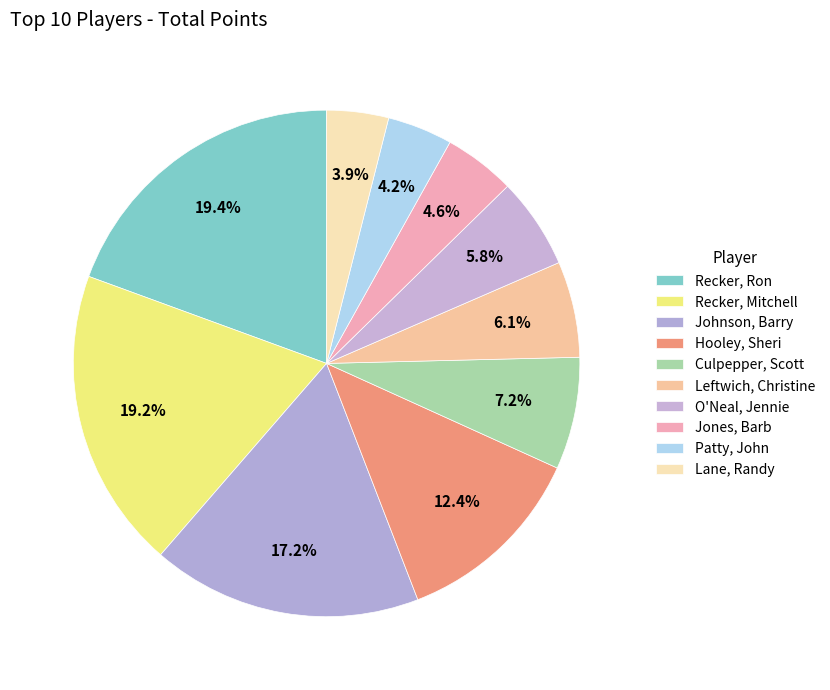

What percentage is the Leftwich, Christine slice, to the nearest percent?

6%